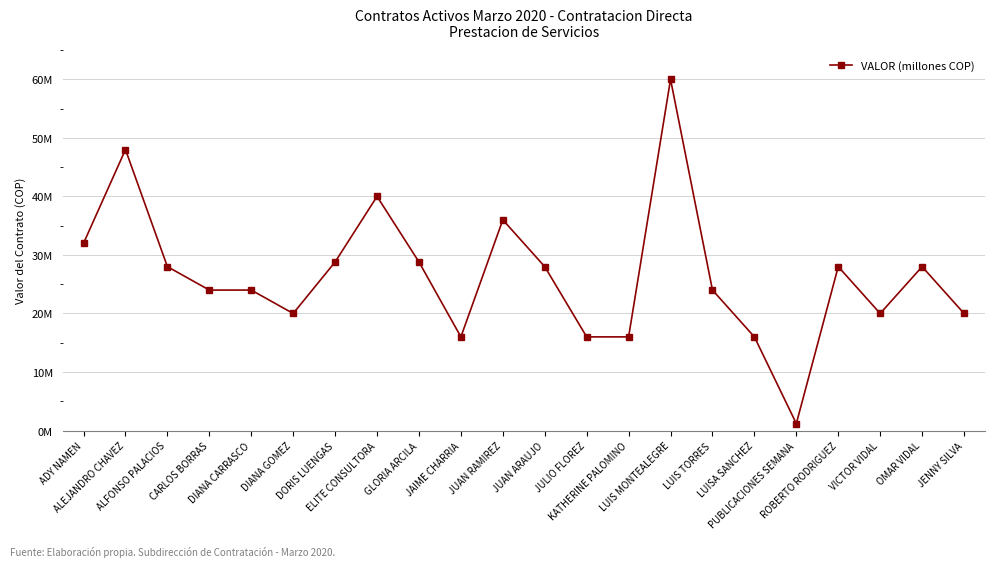

What is the minimum value shown in the chart?

1187000